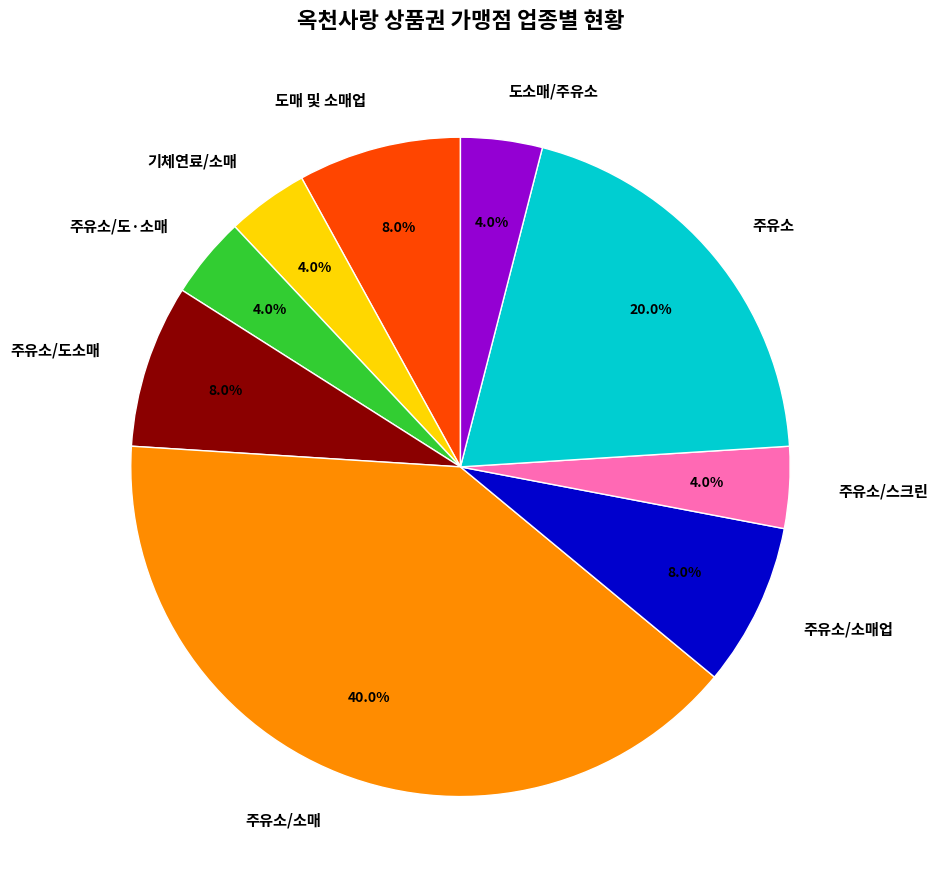

How many slices are in this pie chart?

9